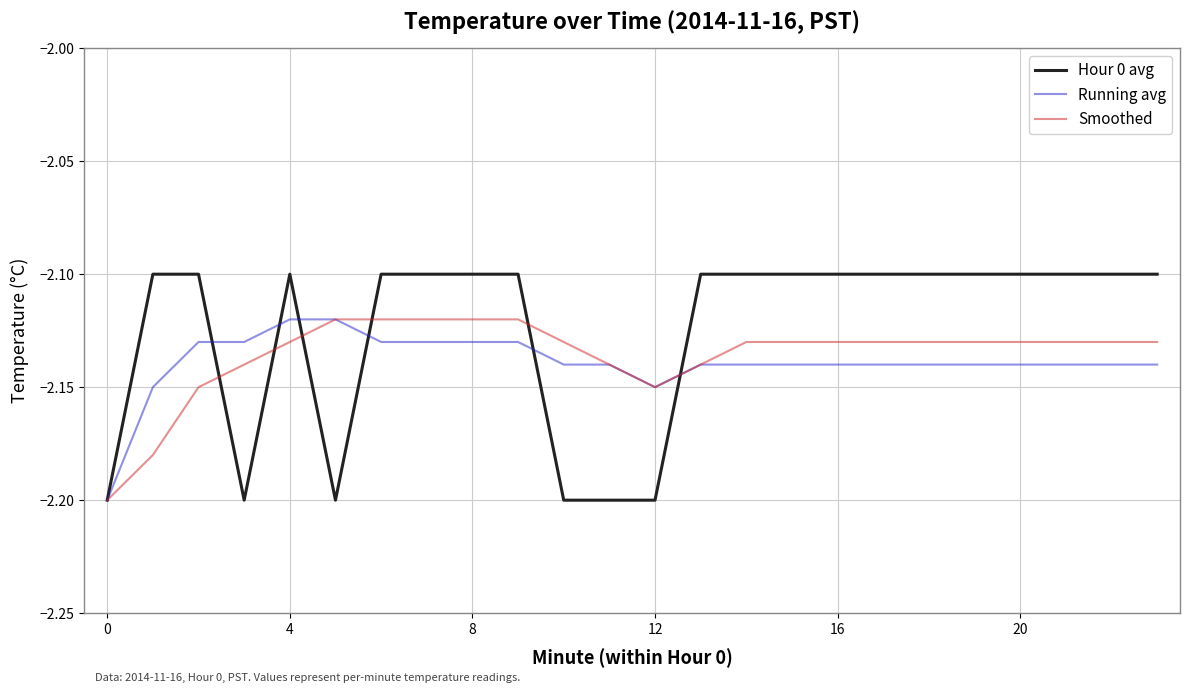

Which series has the largest total across all categories?

Hour 0 avg